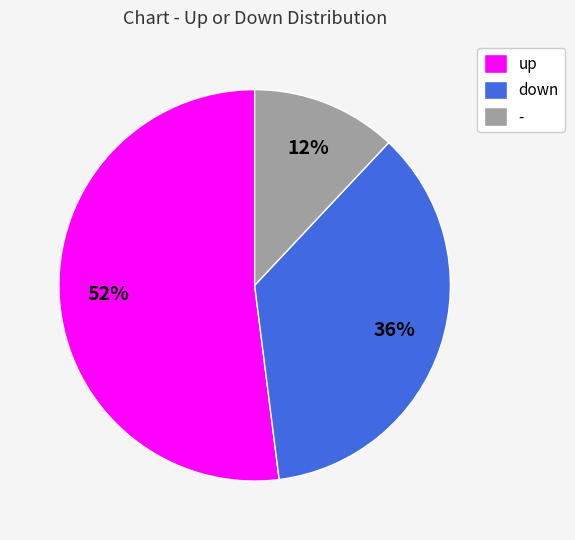

What percentage is the - slice, to the nearest percent?

12%